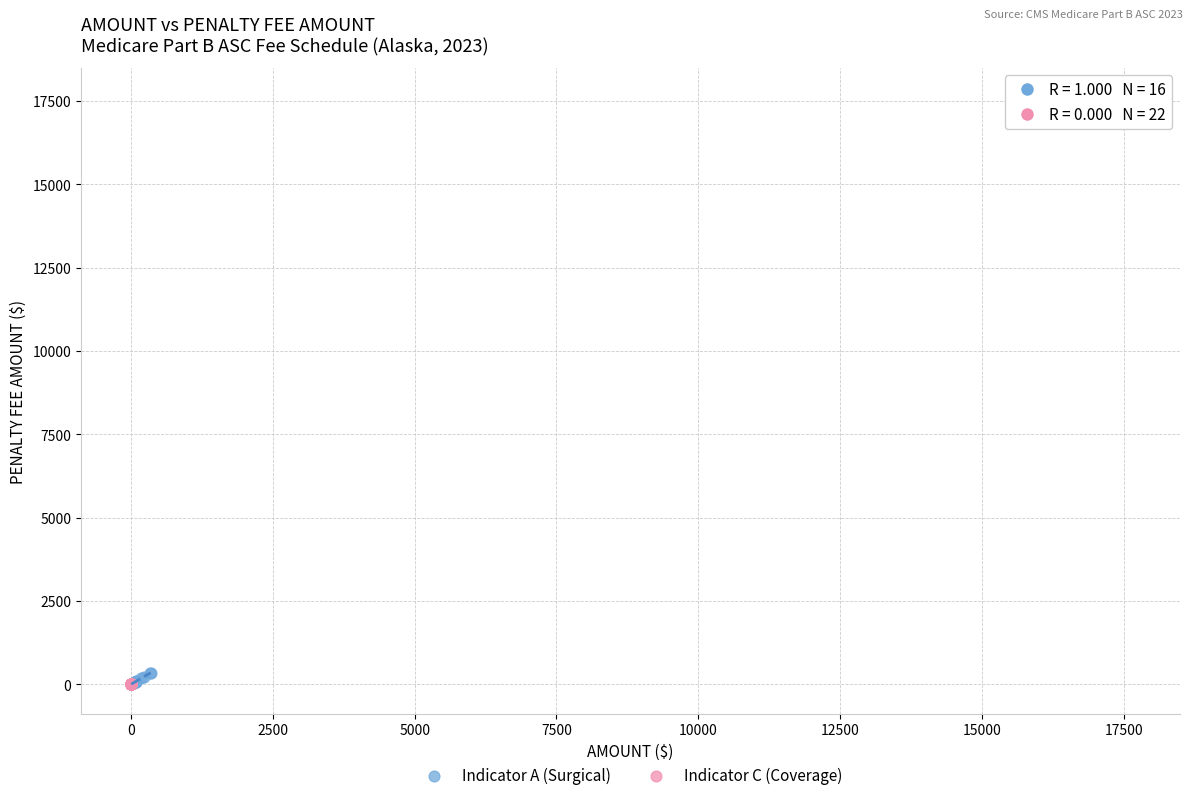

Which series contains the highest Y value?

Indicator A (Surgical)